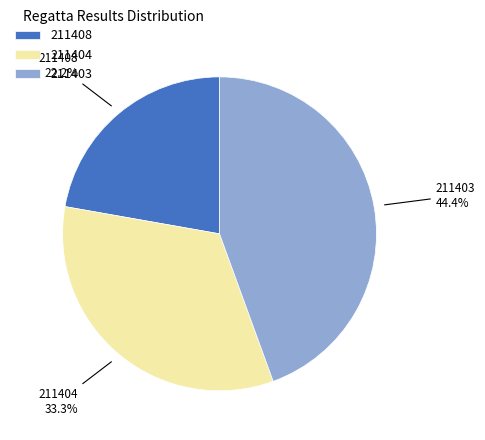

To the nearest percent, what is the average slice percentage?

33%